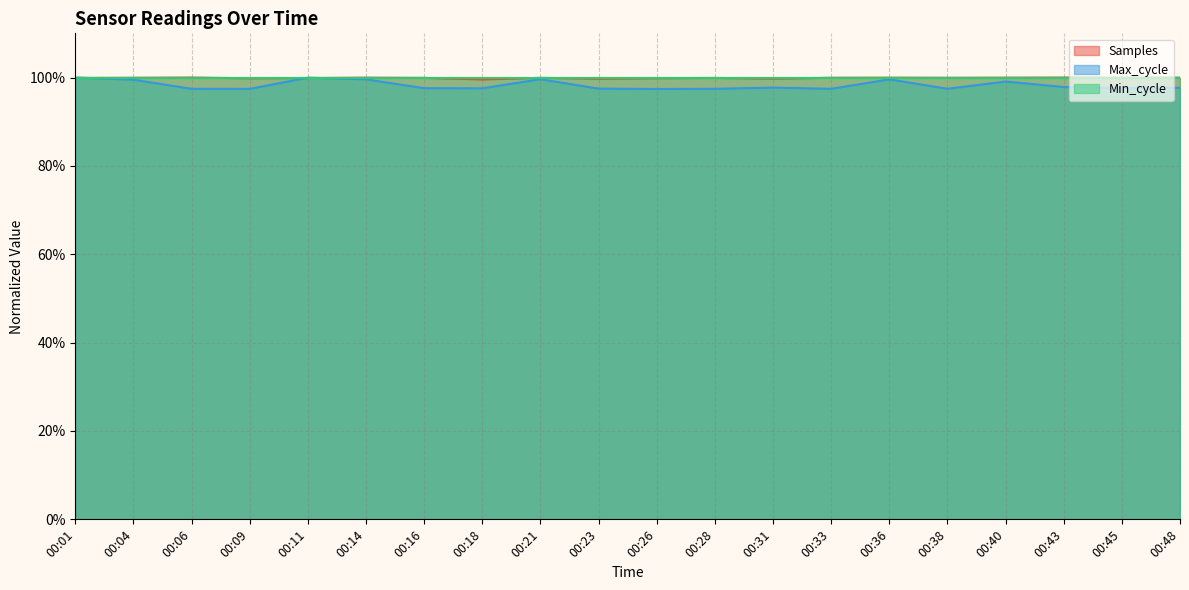

Read the Samples value at 00:43.

1.0